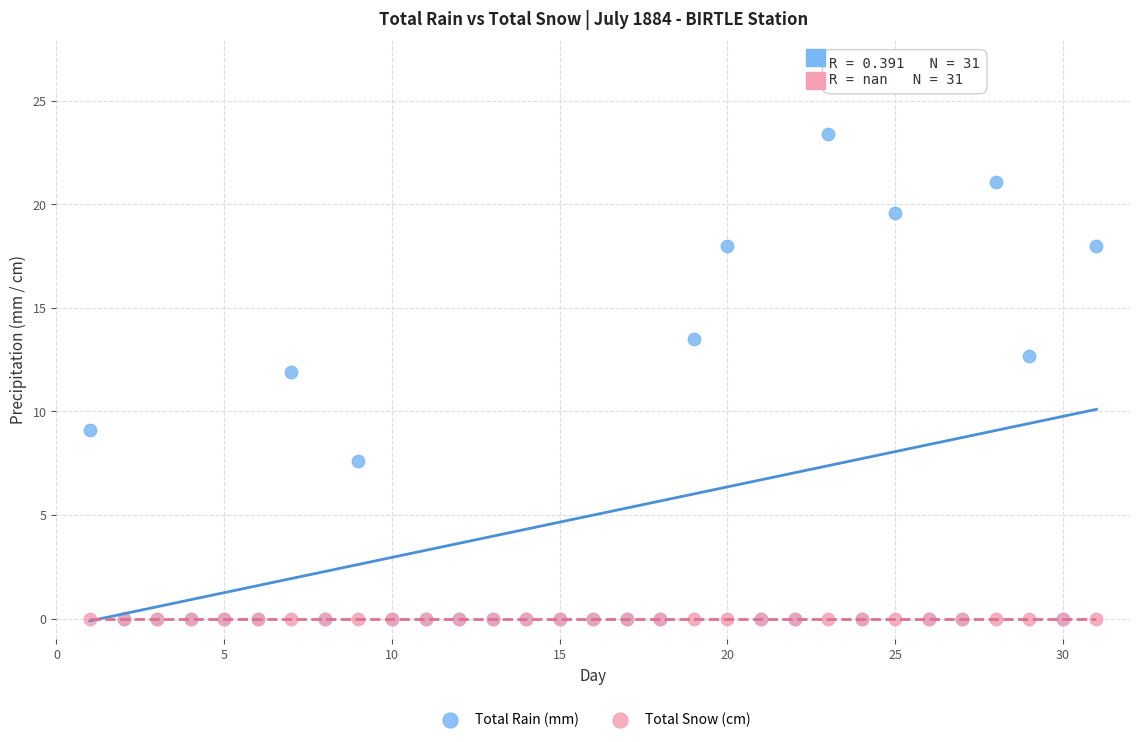

In the Total Rain (mm) series, what Y value is closest to 11?

11.9